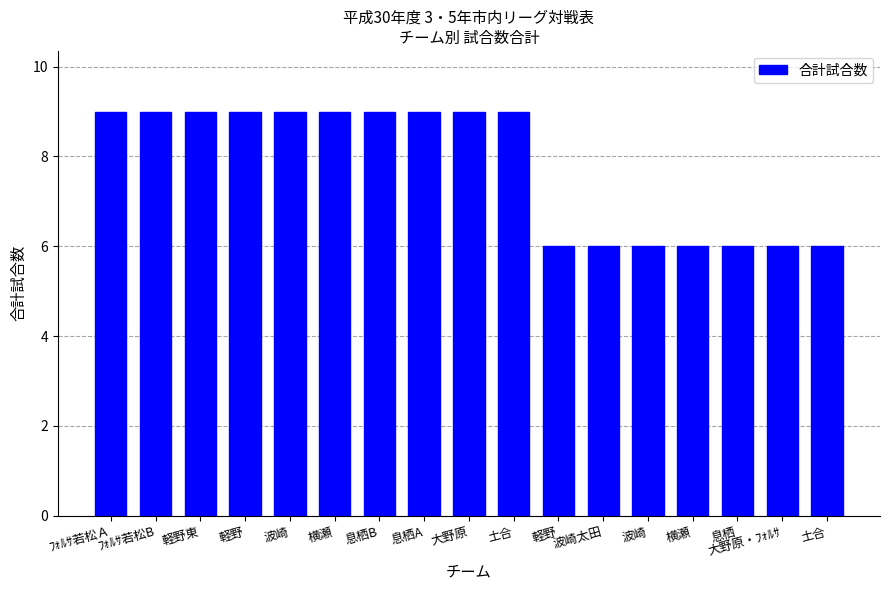

What is the minimum value shown in the chart?

6